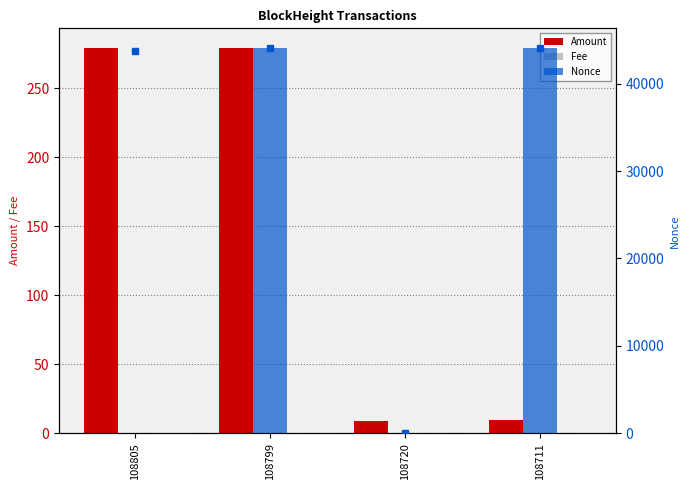

At which label does Nonce first exceed 44073?

108799